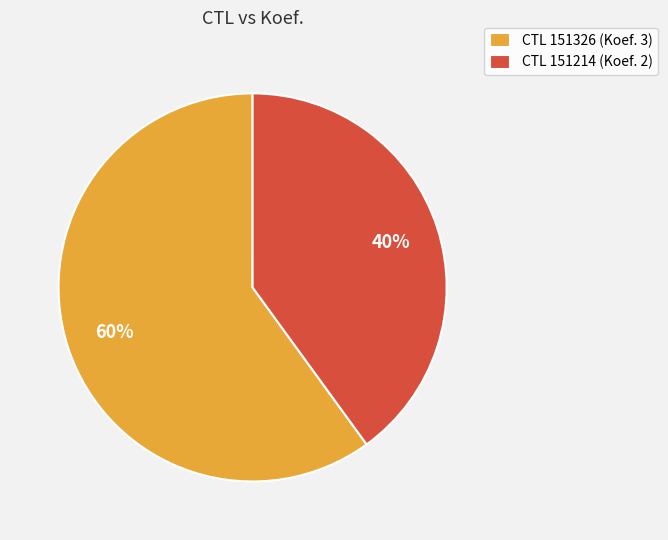

To the nearest percent, what portion does CTL 151214 (Koef. 2) represent?

40%